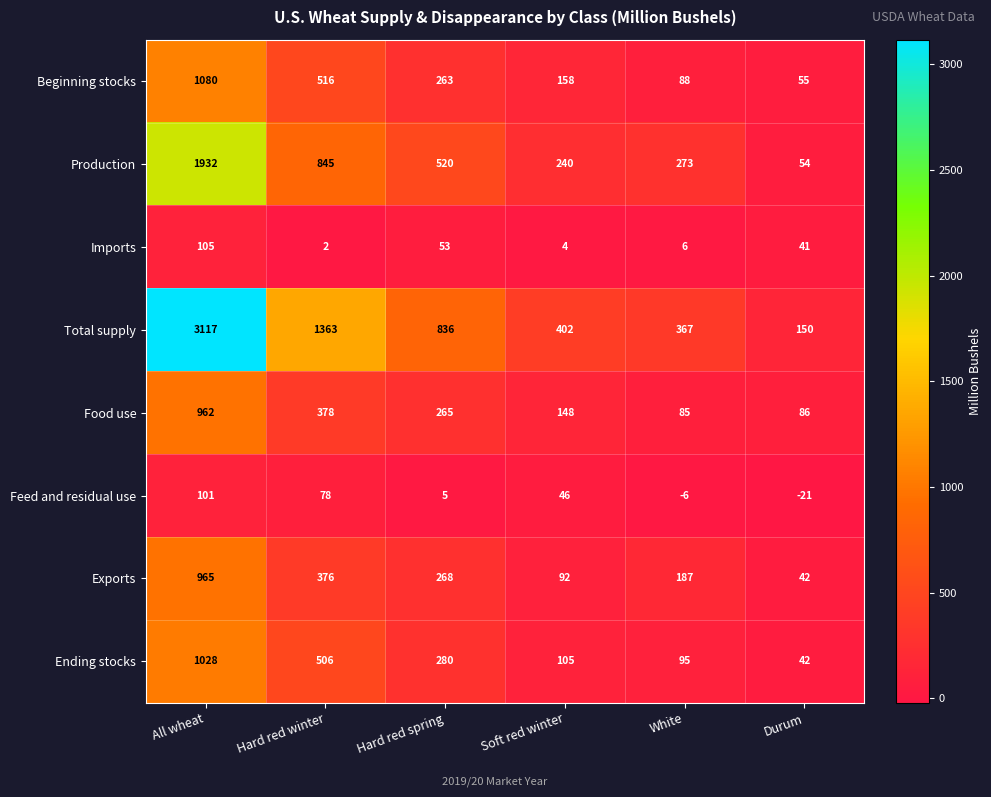

List the series in order of their peak value, lowest first.

Feed and residual use, Imports, Food use, Exports, Ending stocks, Beginning stocks, Production, Total supply